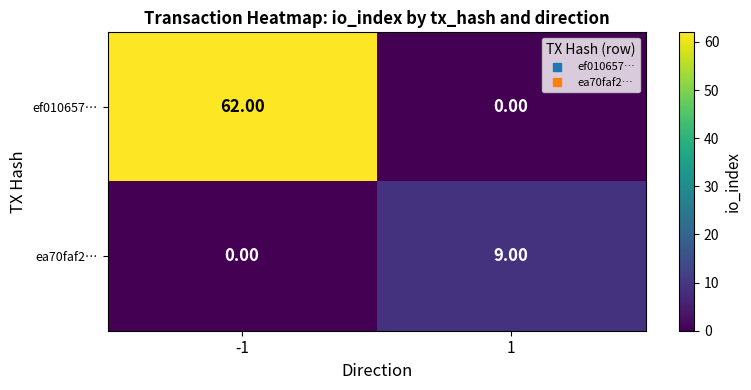

What is the difference between the highest and lowest values at 1?

9